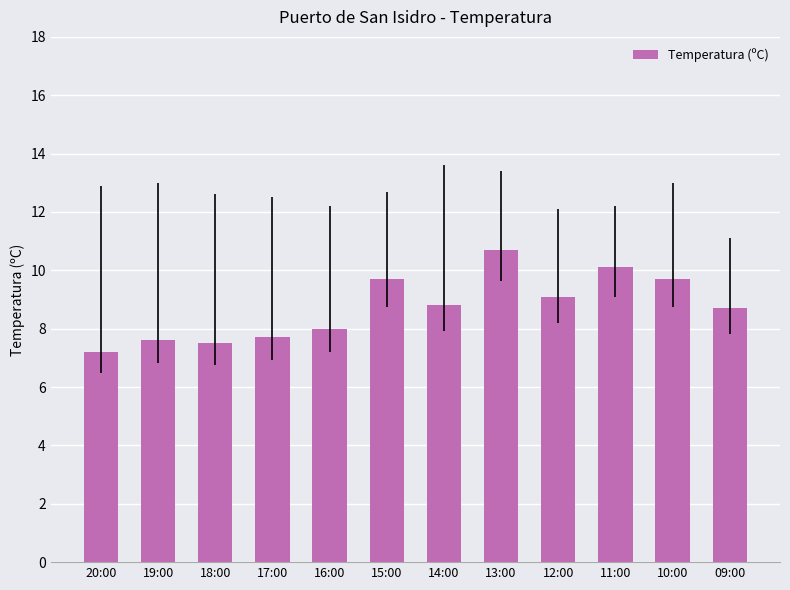

How many distinct data groups are displayed?

1